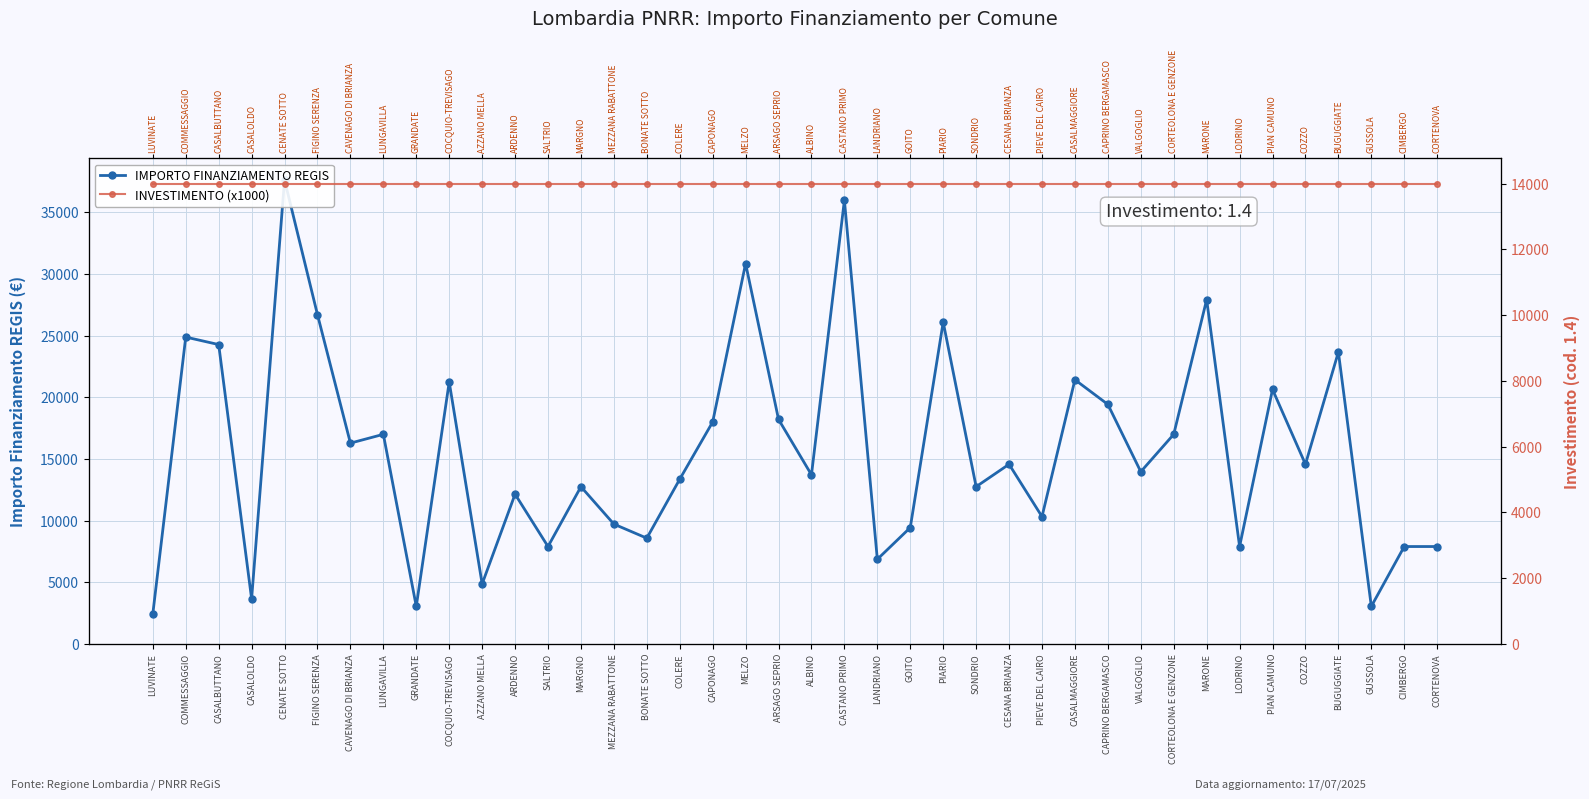

After their last crossing, which series has the higher values: IMPORTO FINANZIAMENTO REGIS or INVESTIMENTO (x1000)?

INVESTIMENTO (x1000)